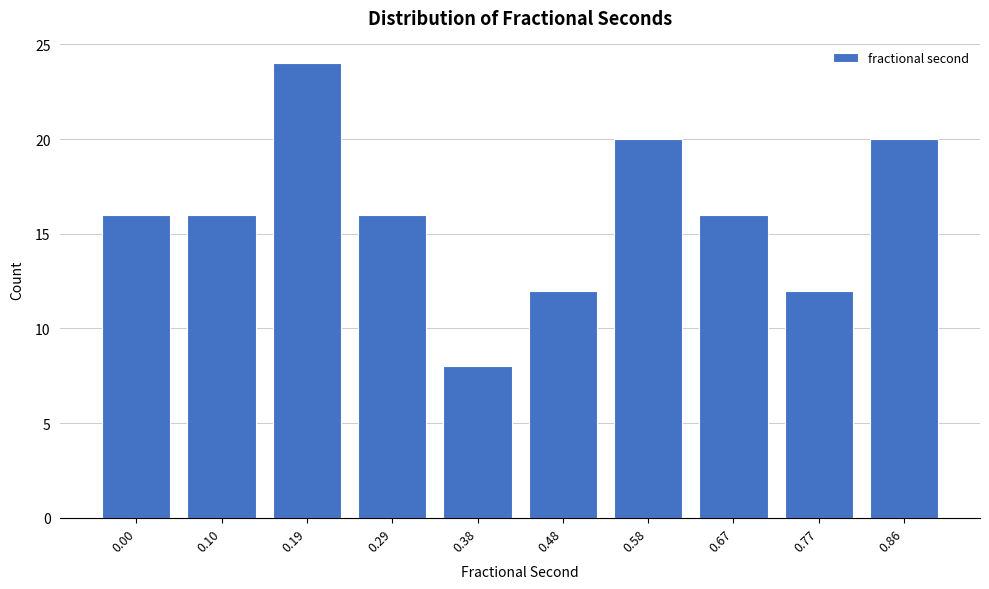

Reading left to right, transcribe all the data shown in this chart.

0.00=16	0.10=16	0.19=24	0.29=16	0.38=8	0.48=12	0.58=20	0.67=16	0.77=12	0.86=20